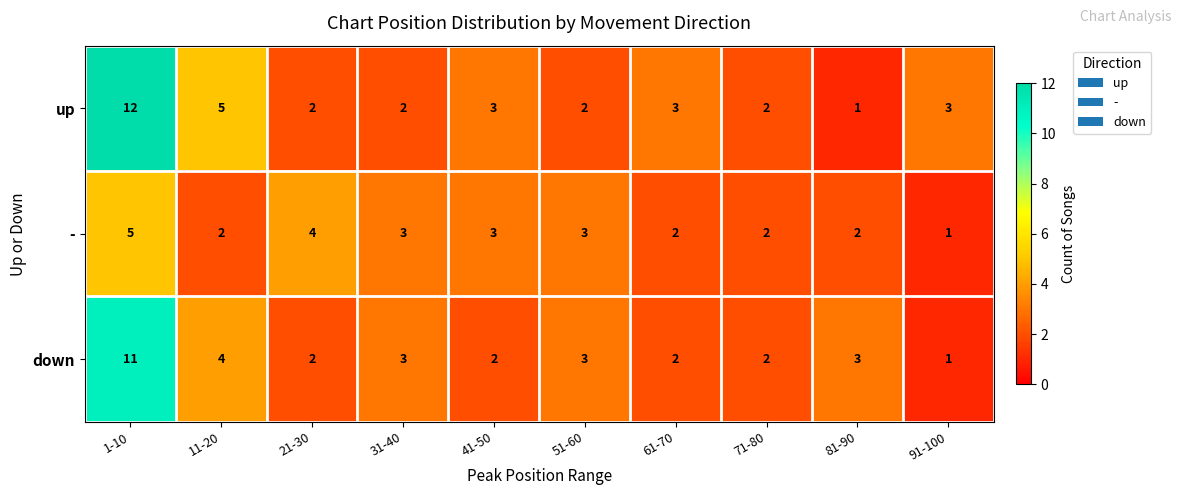

At which category does the chart reach its peak across all series?

1-10